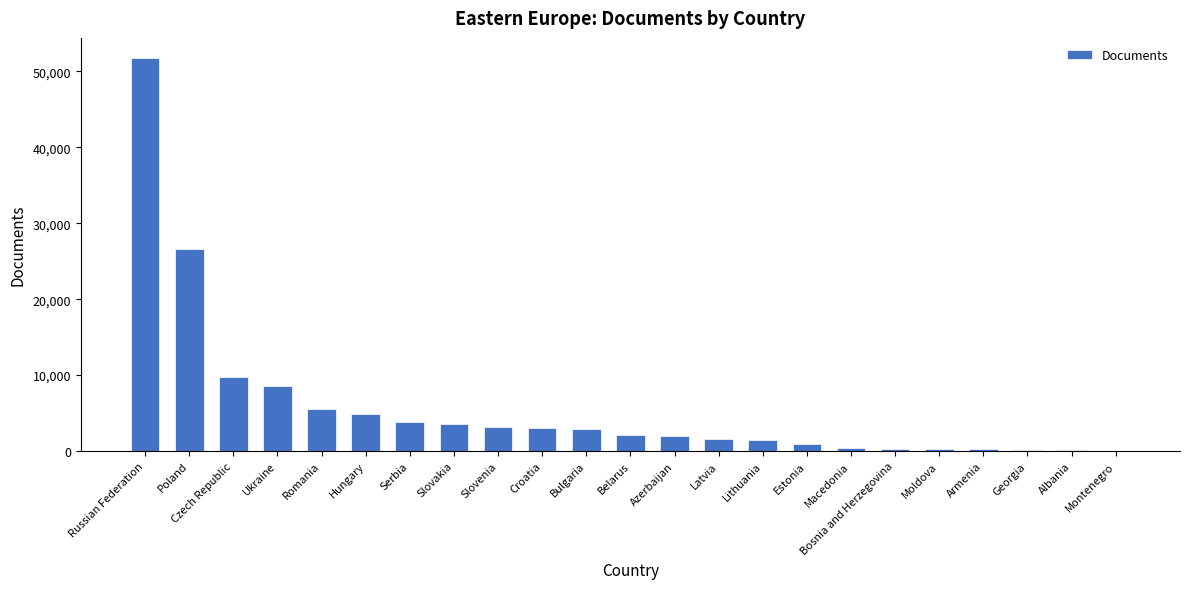

What value does the data have at Croatia?

3084